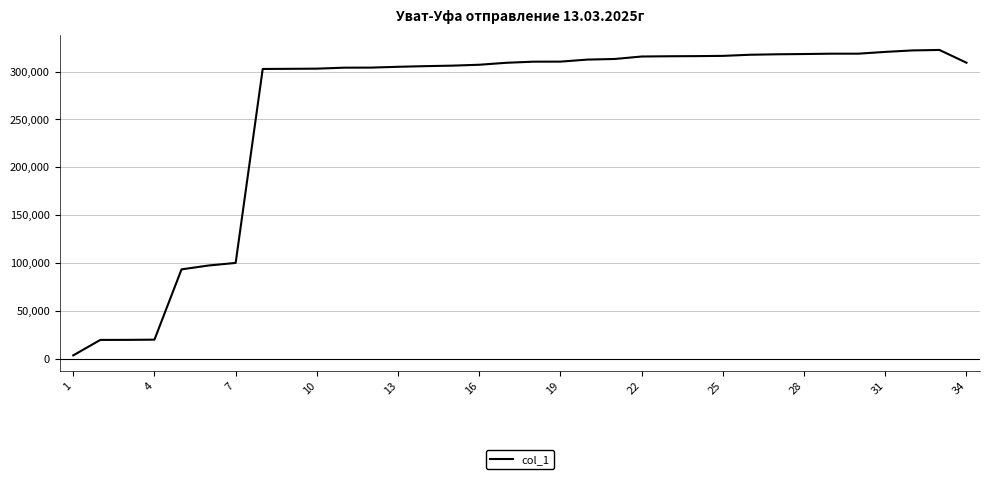

How many lines are shown in the chart?

1